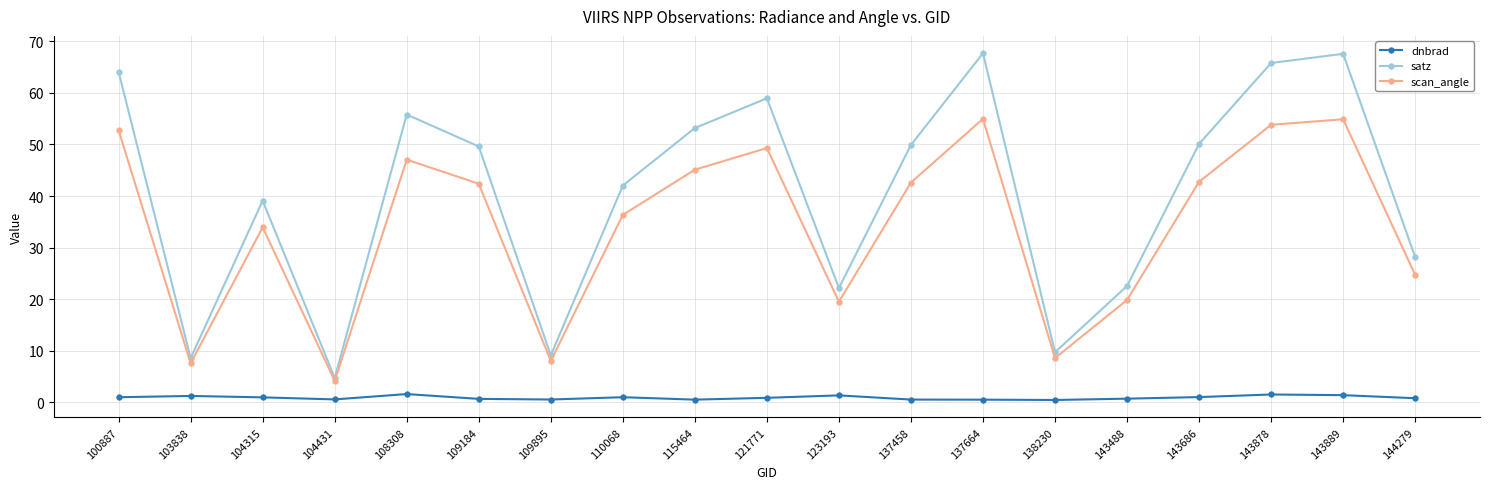

Rank the series by their average value, from lowest to highest.

dnbrad, scan_angle, satz